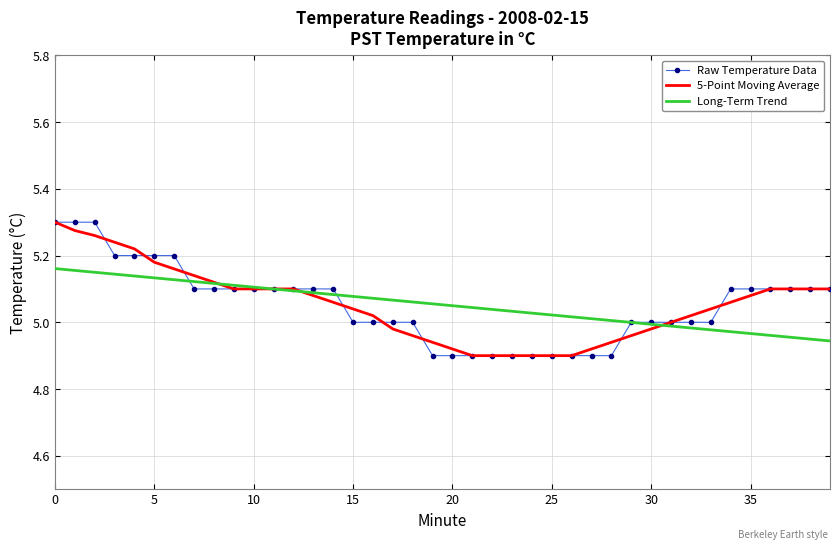

How many times do 5-Point Moving Average and Long-Term Trend cross each other?

4